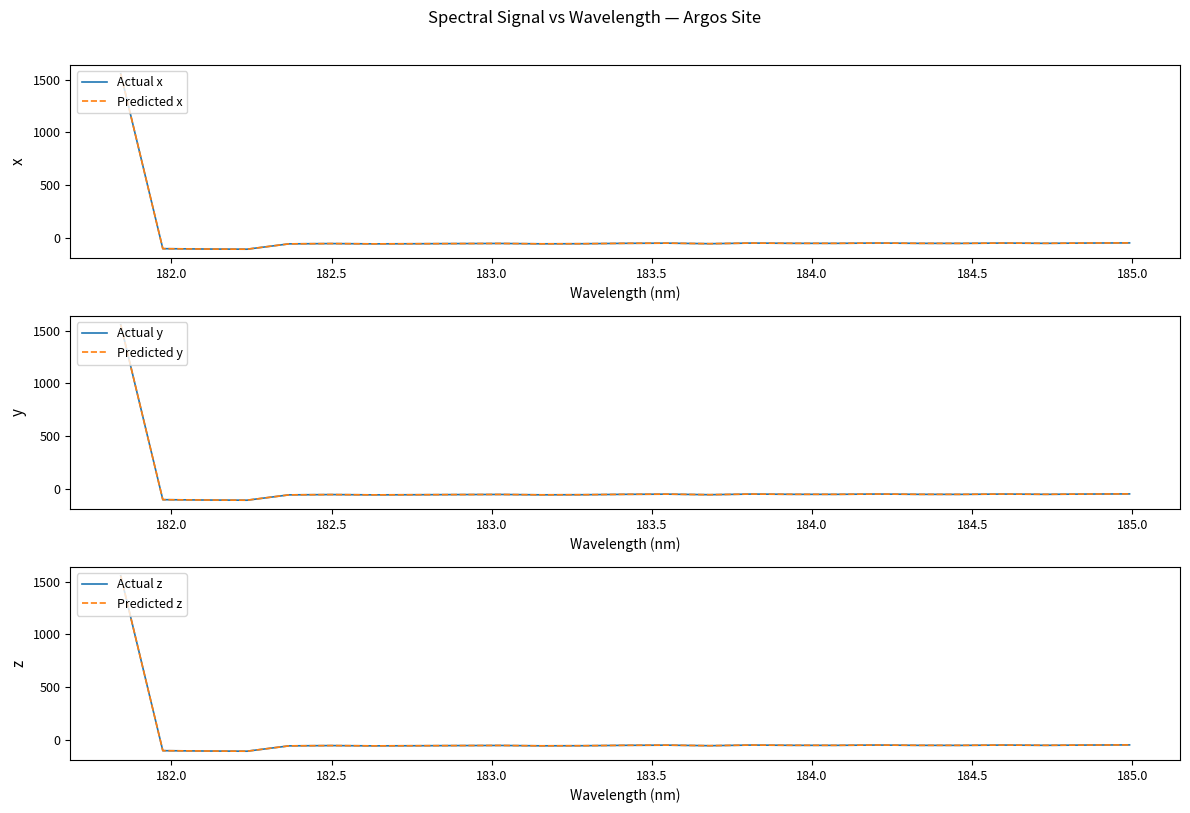

How many values in the Predicted x series exceed -53?

7